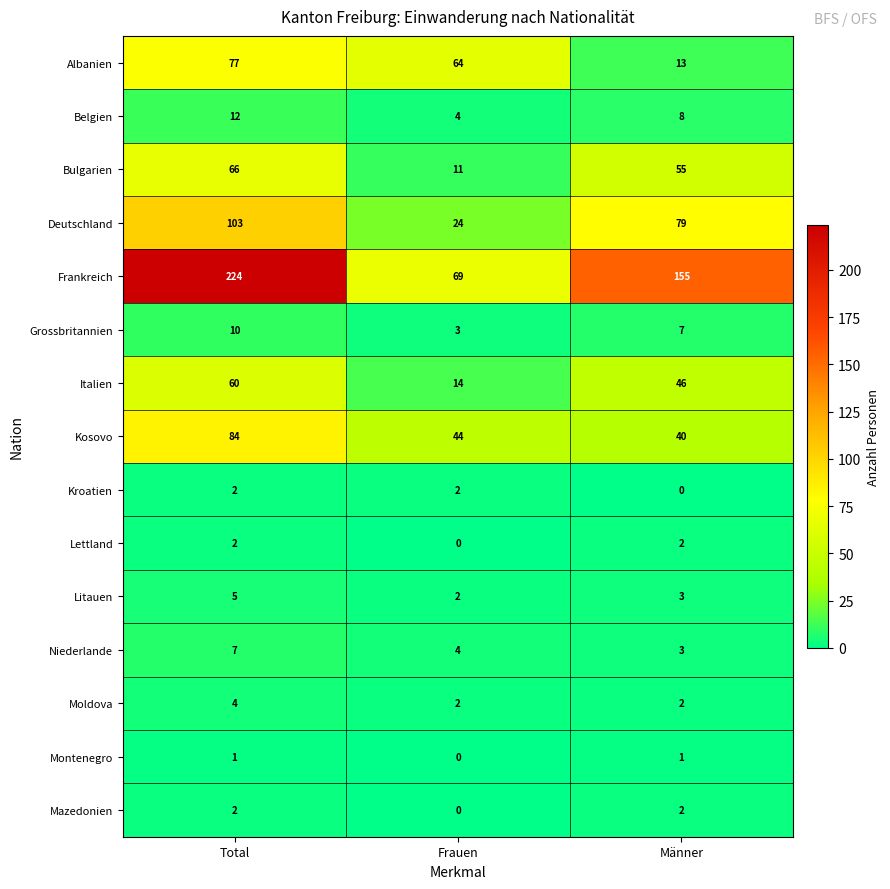

Rank the categories by Grossbritannien value from highest to lowest.

Total, Männer, Frauen